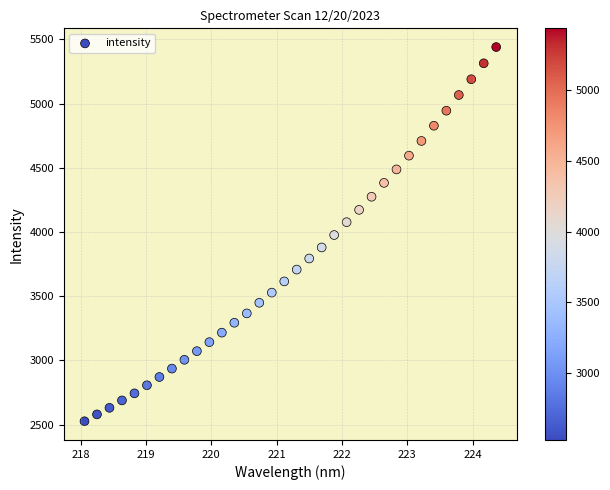

What is the range of Y values (max minus min)?

2914.0